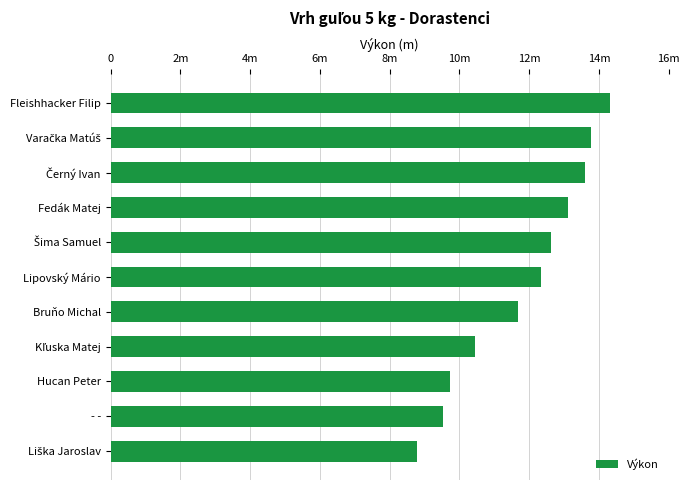

Are the bars horizontal?

Yes